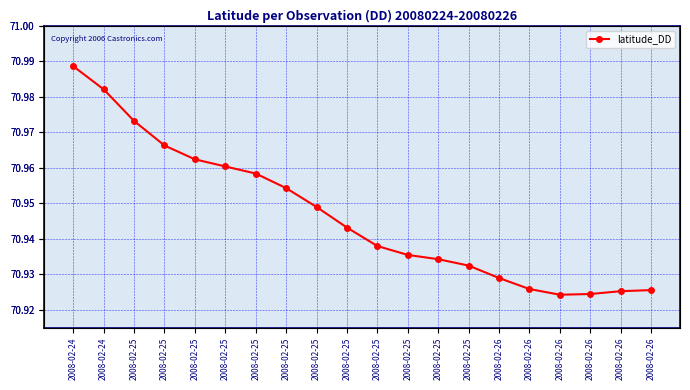

True or false: there are more than 1 points higher than both neighbors.

False